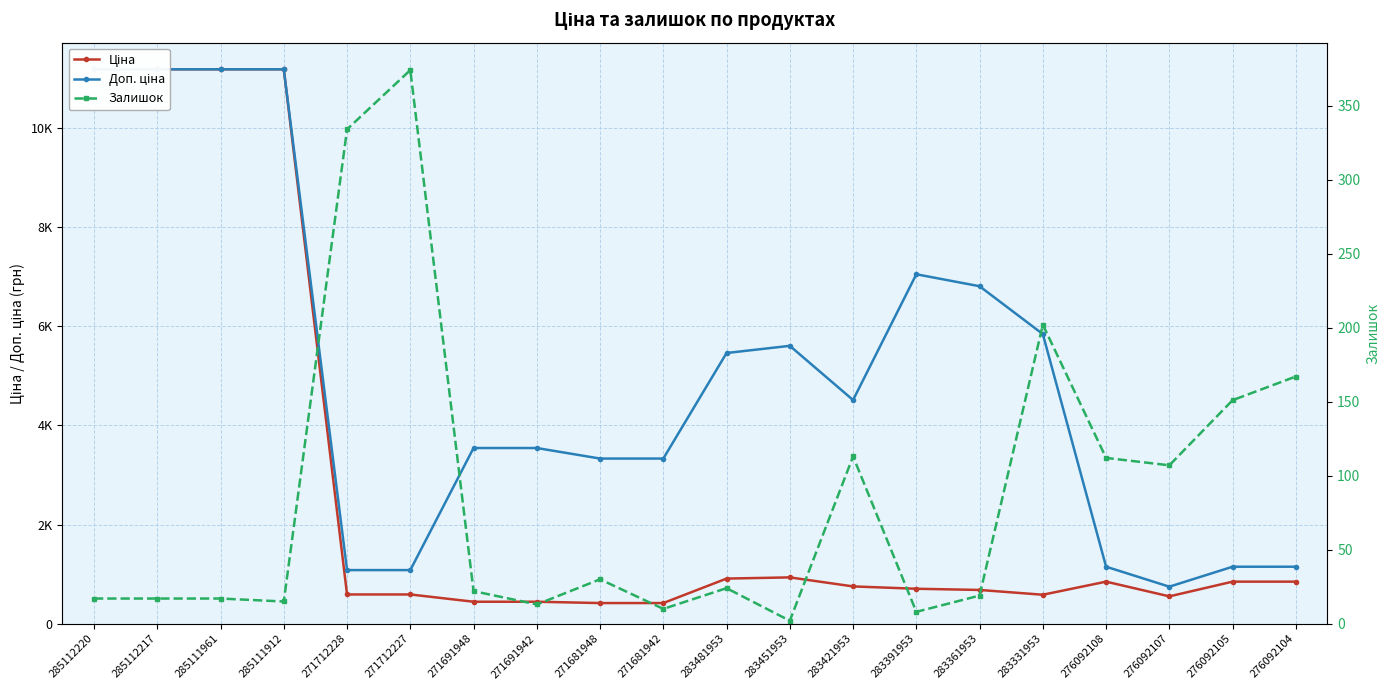

What position from the right is 285112220?

20